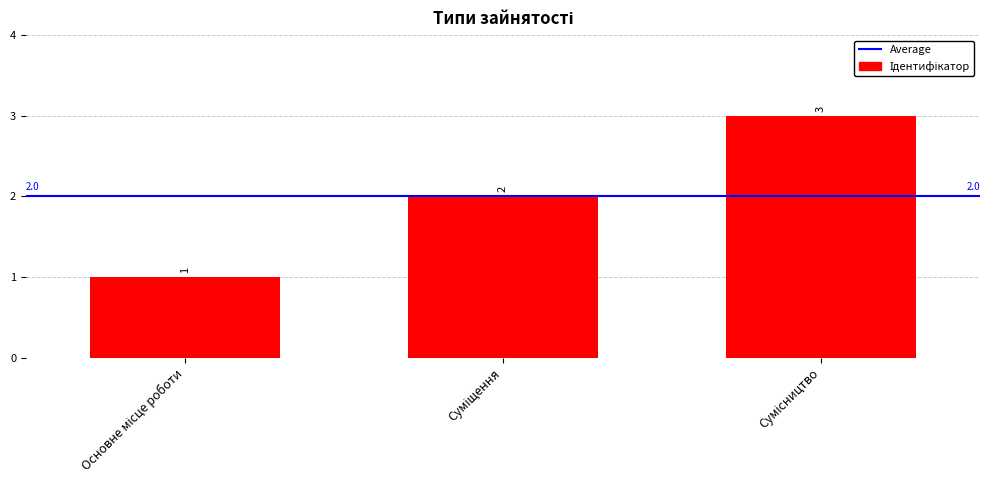

How many bars are there in total?

3